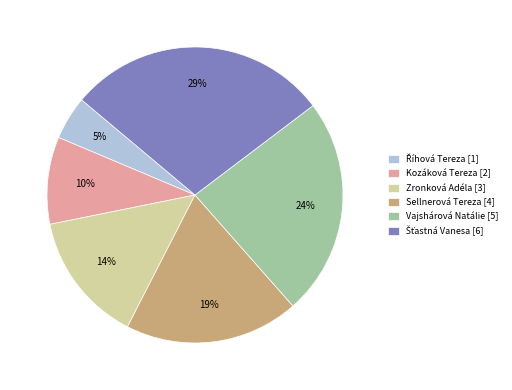

Is it true that Sellnerová Tereza is 29% of the pie?

False